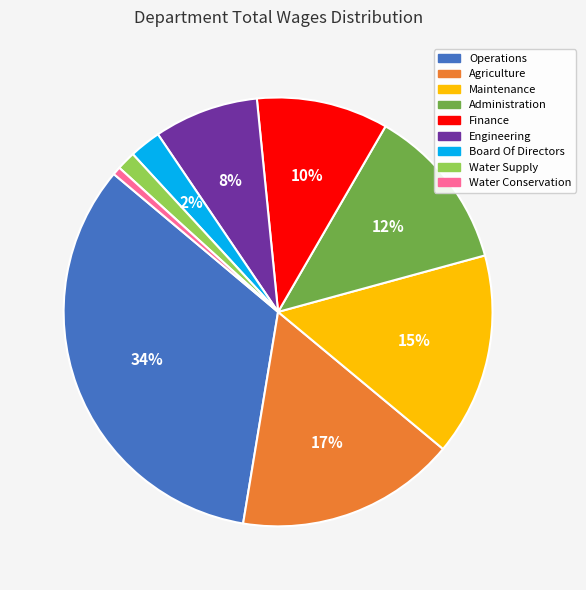

What is the ratio of the value at Finance to the value at Administration?

0.8